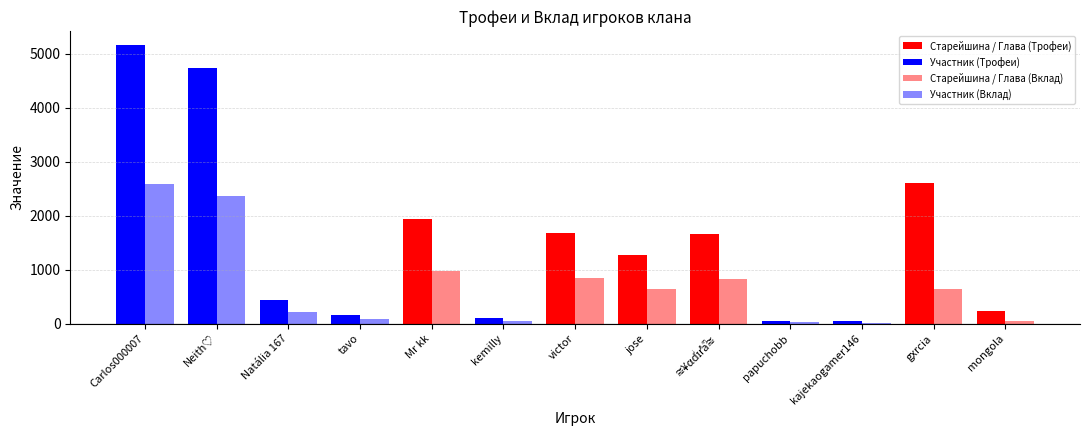

What is the maximum value shown in the chart?

5153